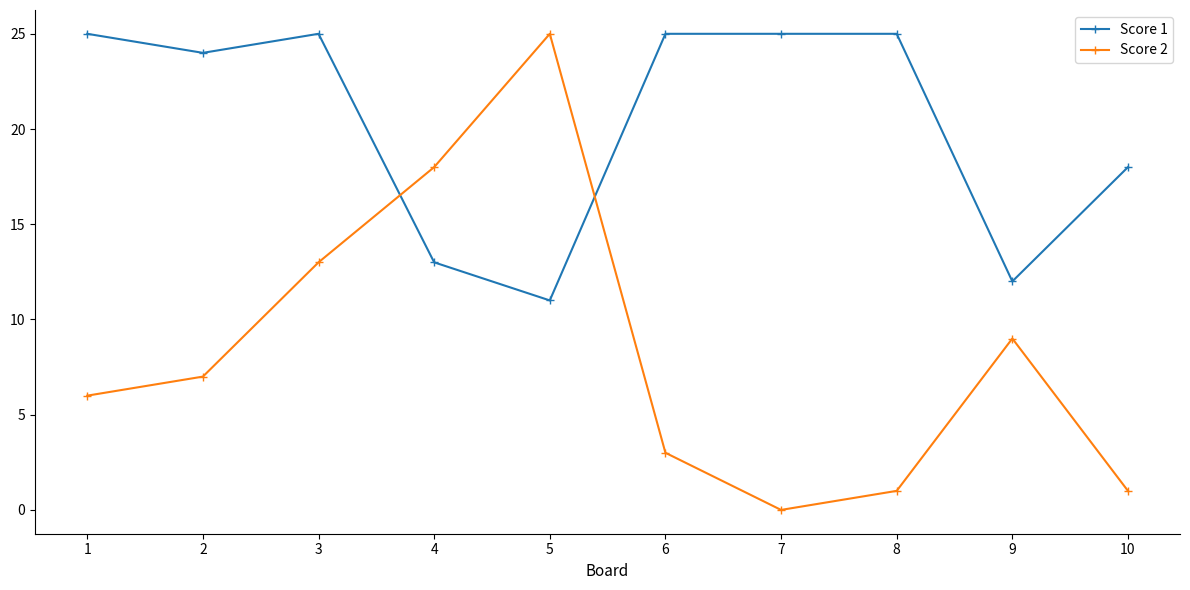

Is the value of Score 2 at 2 greater than the value of Score 1 at 8?

No